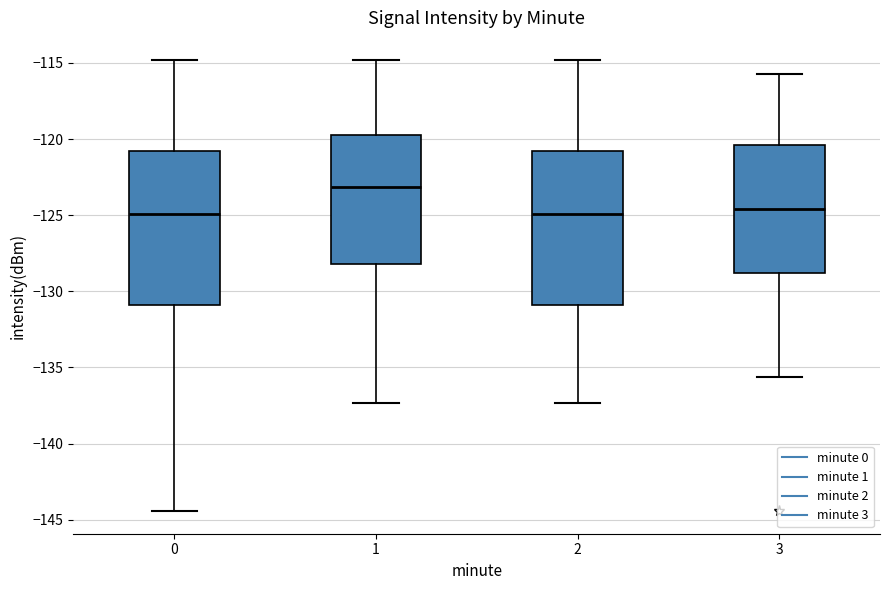

Reading left to right, read every box against the y-axis: the position of its median line, the range the box covers, and the ends of its whiskers. The values are not printed on the chart, so give them approximately, as read against the axis.

0: median -125.0, box -131.0 to -121.0, whiskers -144.5 to -115.0
1: median -123.0, box -128.0 to -120.0, whiskers -137.5 to -115.0
2: median -125.0, box -131.0 to -121.0, whiskers -137.5 to -115.0
3: median -124.5, box -129.0 to -120.5, whiskers -135.5 to -115.5